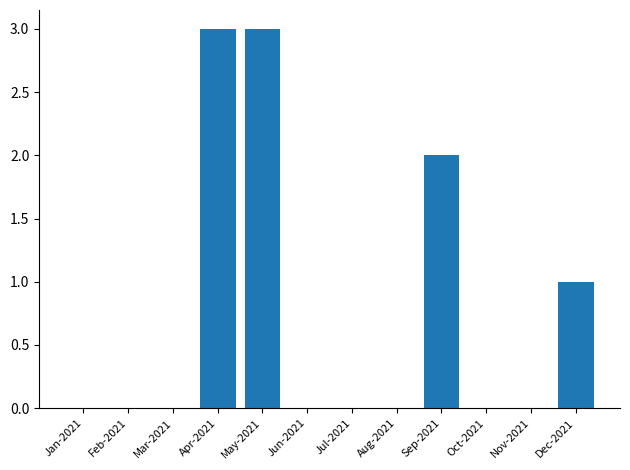

The chart shows a value of 2 at Oct-2021. True or false?

False